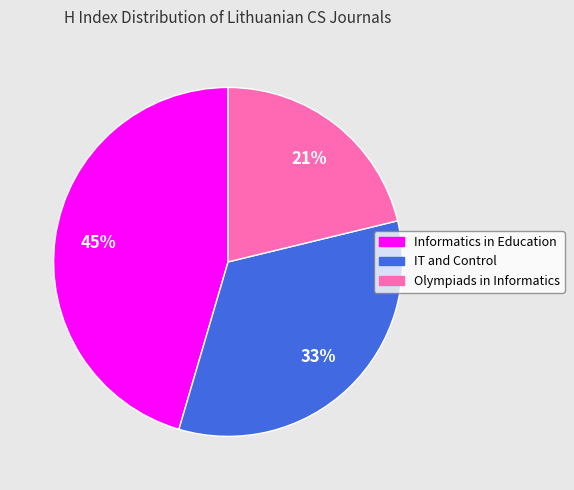

To the nearest percent, what is the difference between the largest and smallest slice percentages?

24%